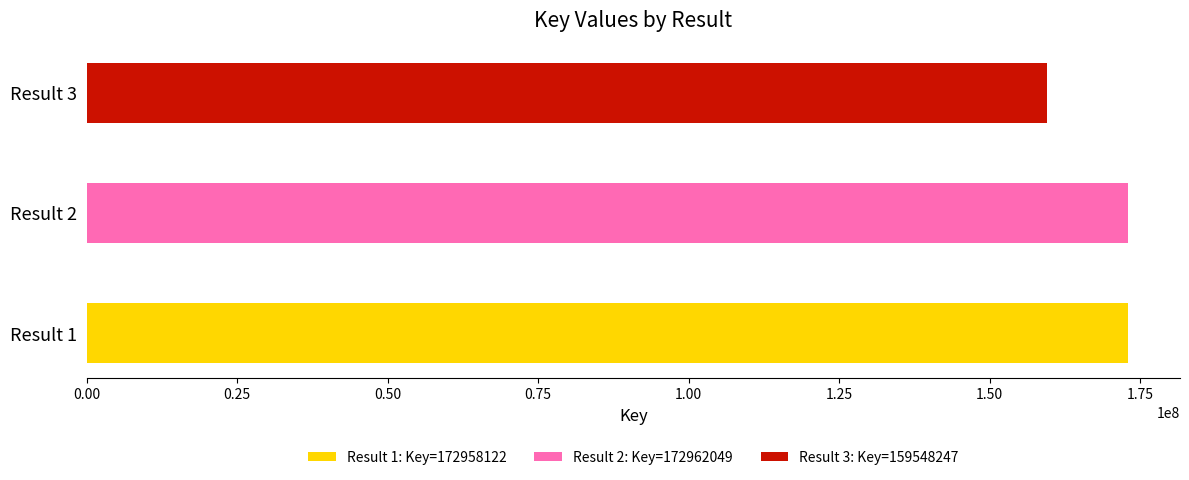

The chart shows a value of 276389557 at 2. True or false?

False